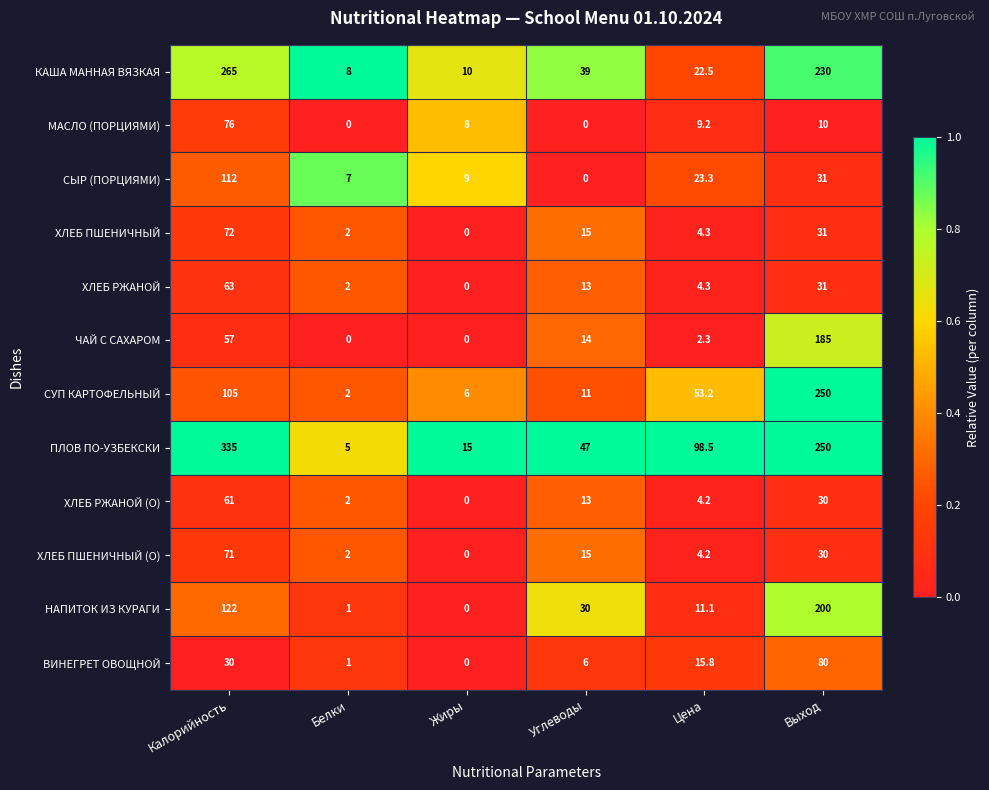

How many values in ХЛЕБ ПШЕНИЧНЫЙ (О) are above zero?

5